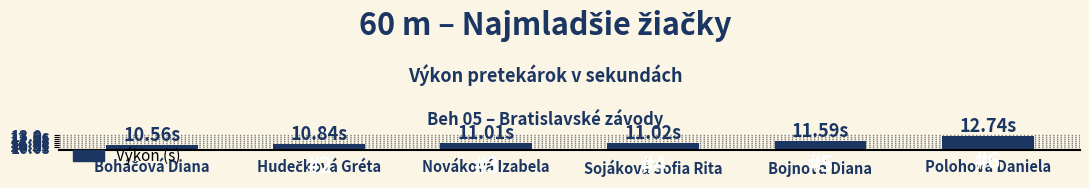

Which category has the lowest value across all series?

Boháčová Diana